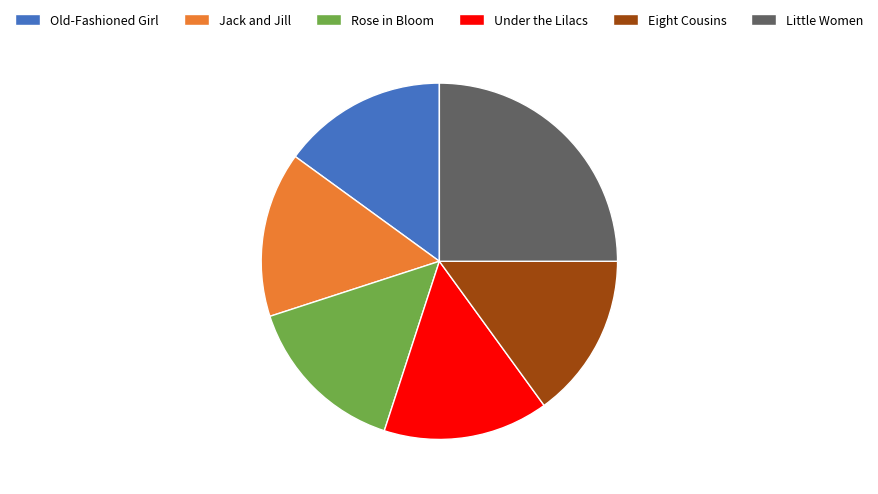

Is it true that Little Women is 34% of the pie?

False